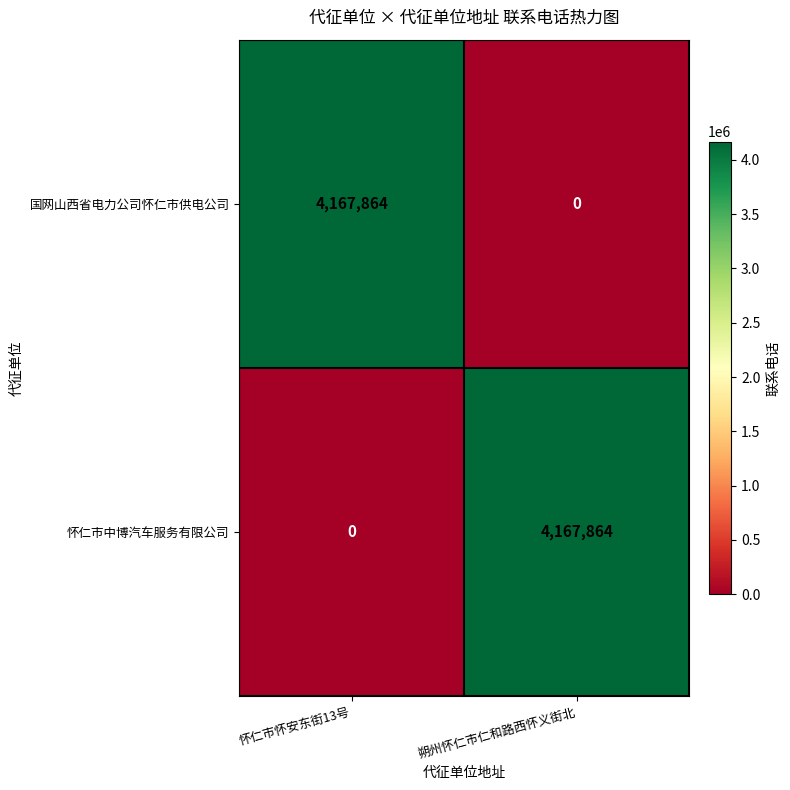

Where is 怀仁市中博汽车服务有限公司 nearest to the value 2083932?

怀仁市怀安东街13号